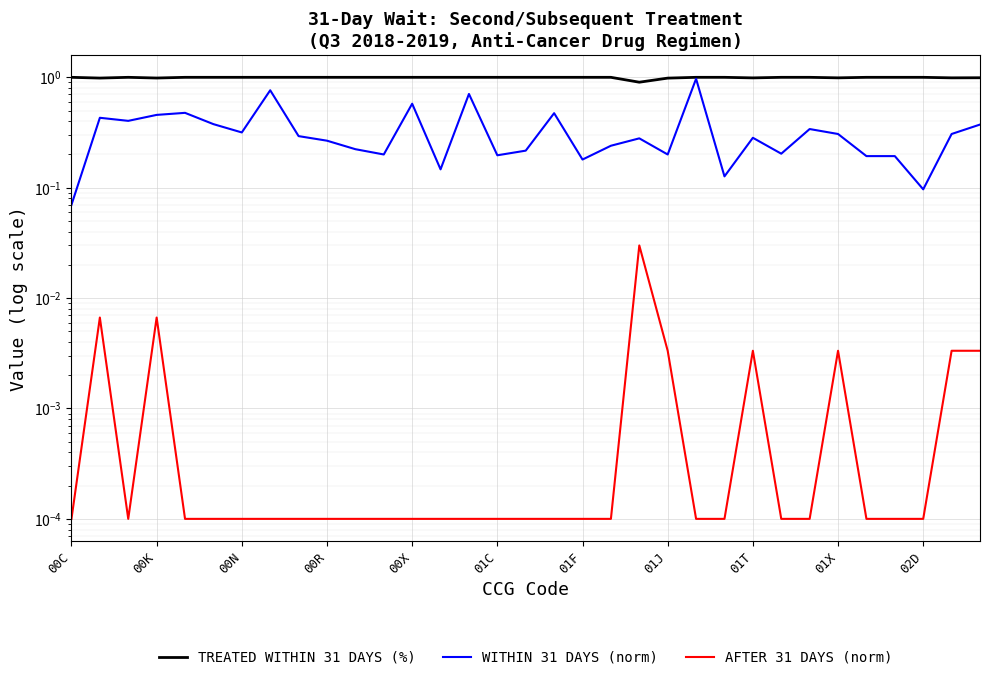

What is the total value across all series at 00C?

1.1